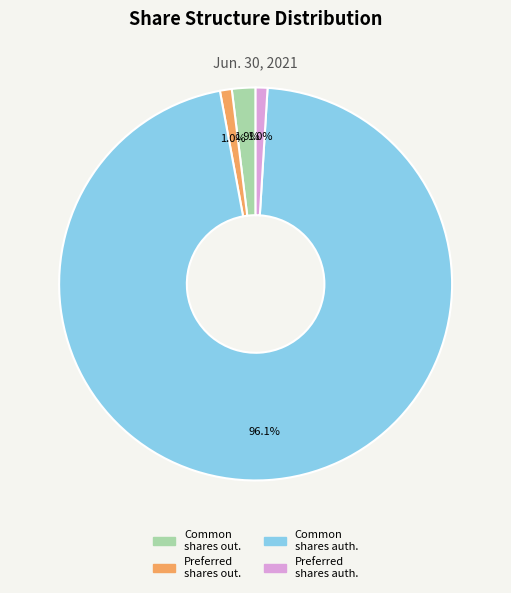

Does any single category account for the majority?

Yes